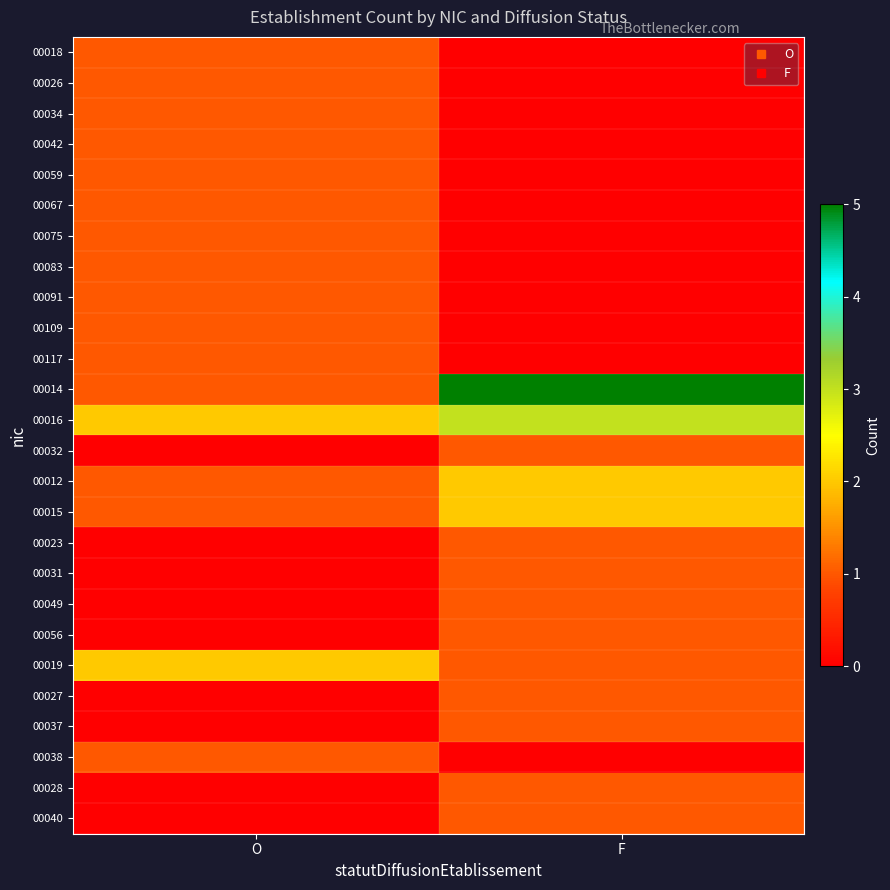

Which series has the largest total across all categories?

00014